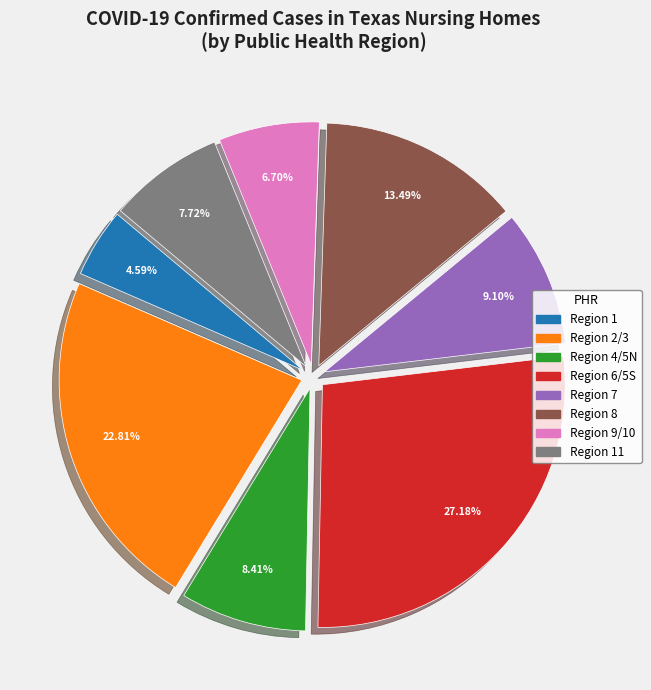

To the nearest percent, what is the difference between the largest and smallest slice percentages?

23%